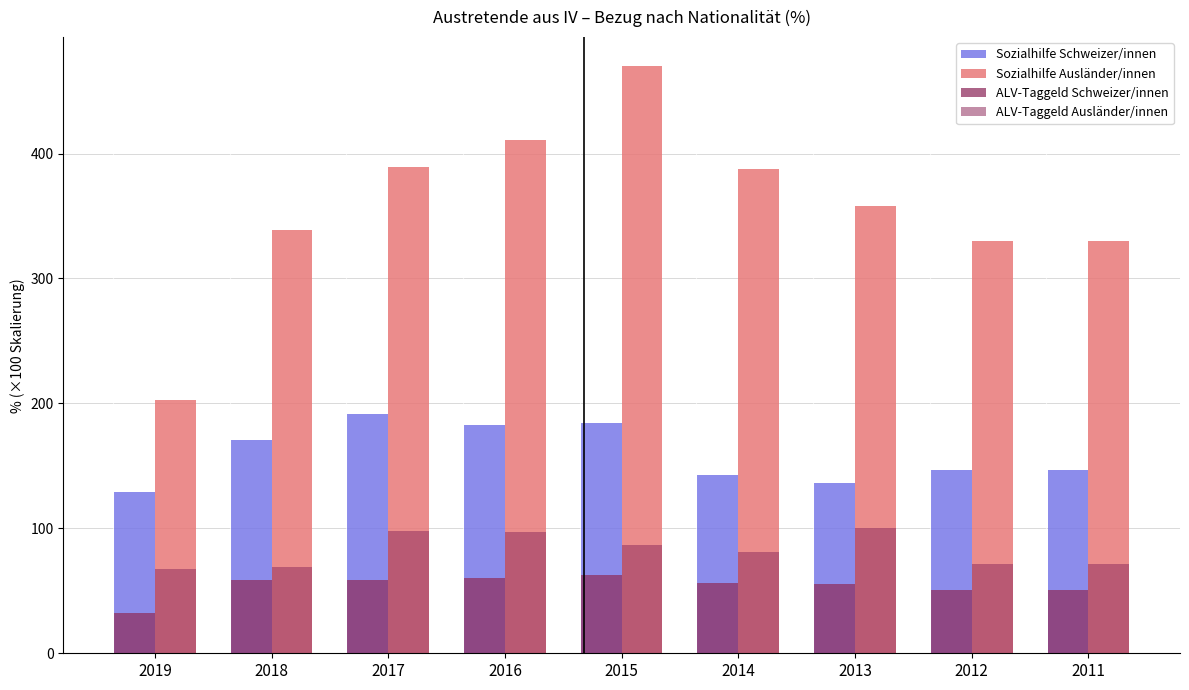

How many distinct data groups are displayed?

4